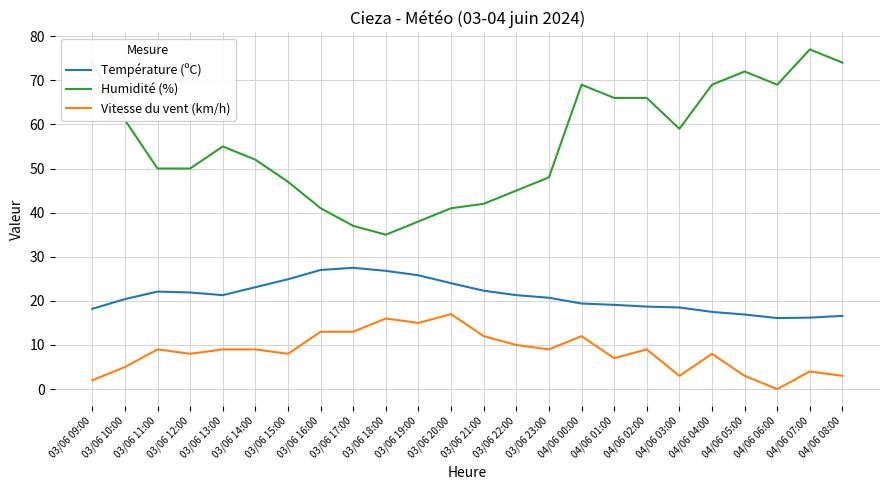

Which series has the widest spread of values?

Humidité (%)